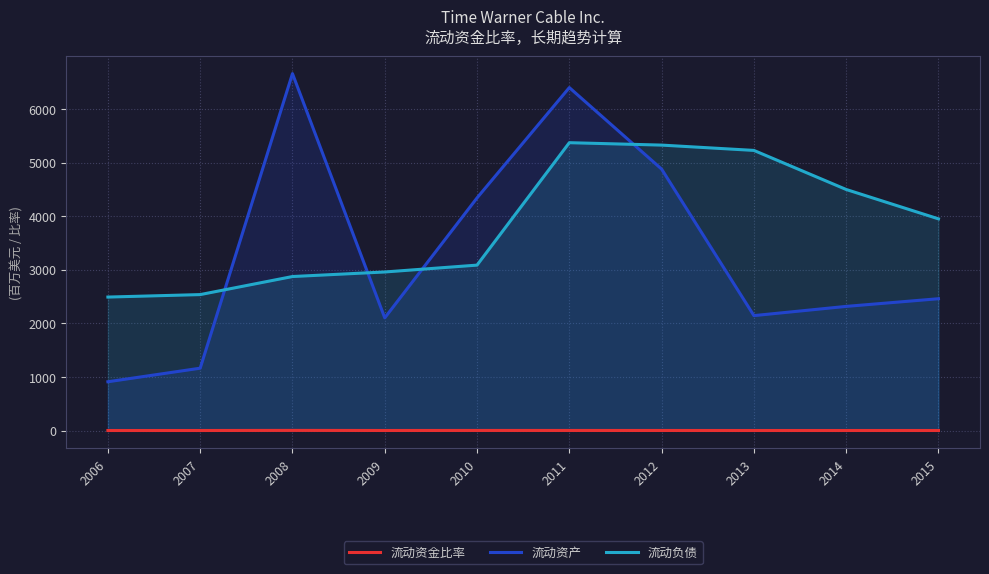

Which category has the highest value across all series?

2008